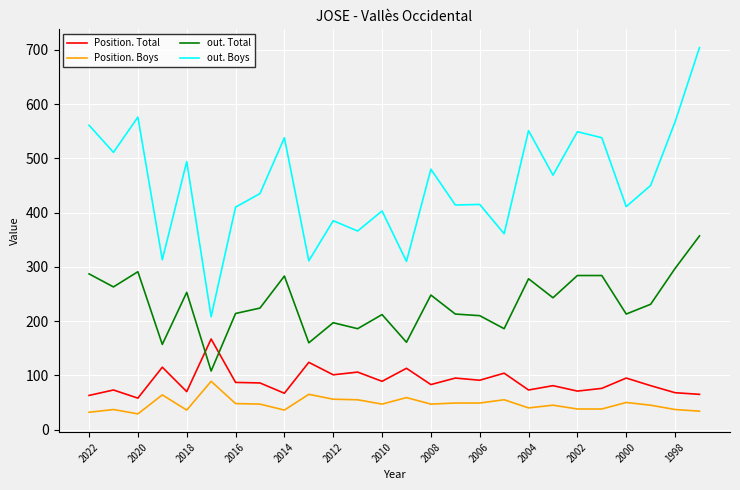

Which series has the largest range (max minus min)?

out. Boys